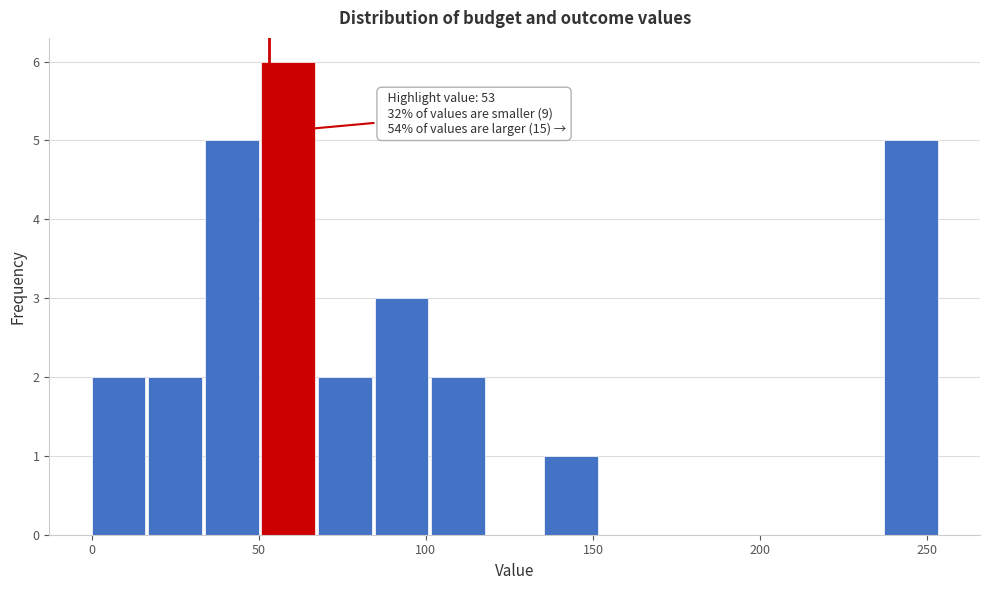

Around what value on the x-axis is the tallest bar? Give the approximate position of its centre, as read against the axis.

60